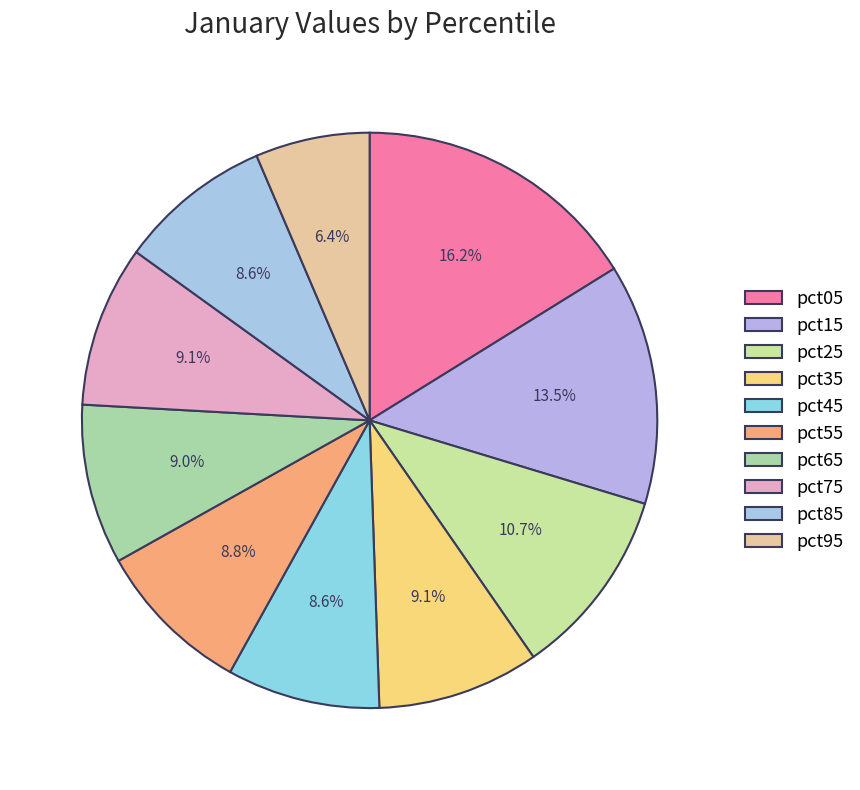

What percentage is the pct55 slice, to the nearest percent?

9%